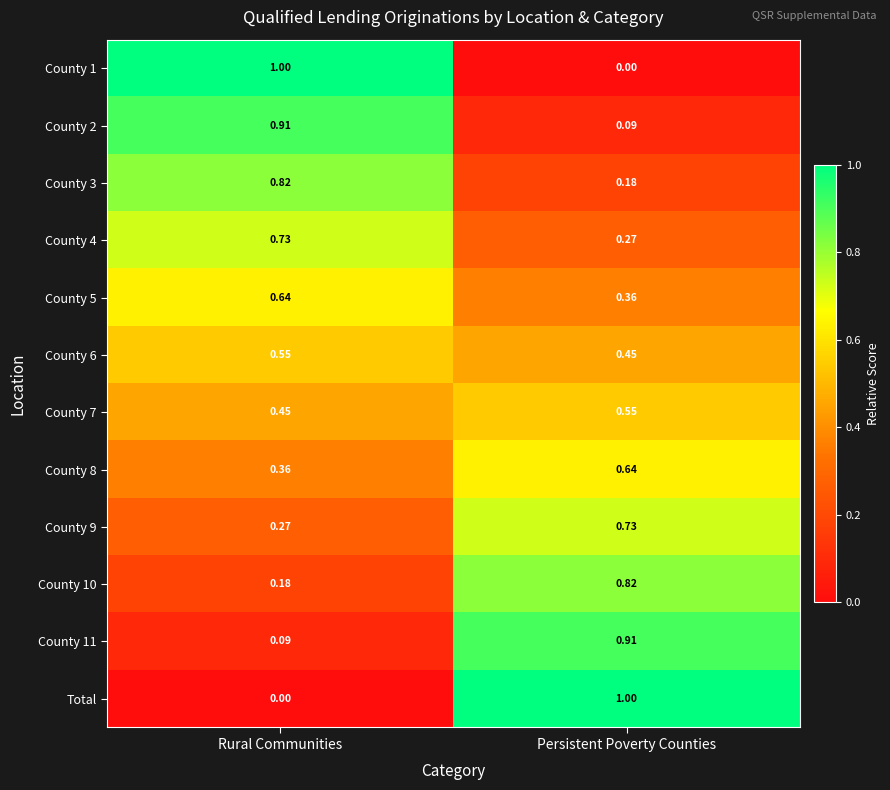

Rank the categories by County 11 value from highest to lowest.

Persistent Poverty Counties, Rural Communities